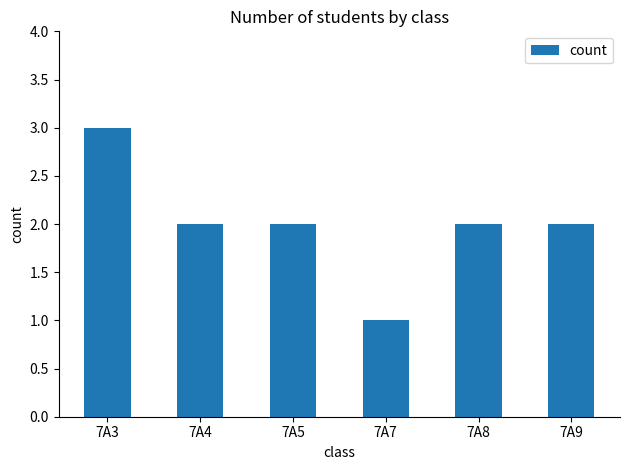

Reading left to right, list all the values displayed in this chart.

7A3=3	7A4=2	7A5=2	7A7=1	7A8=2	7A9=2